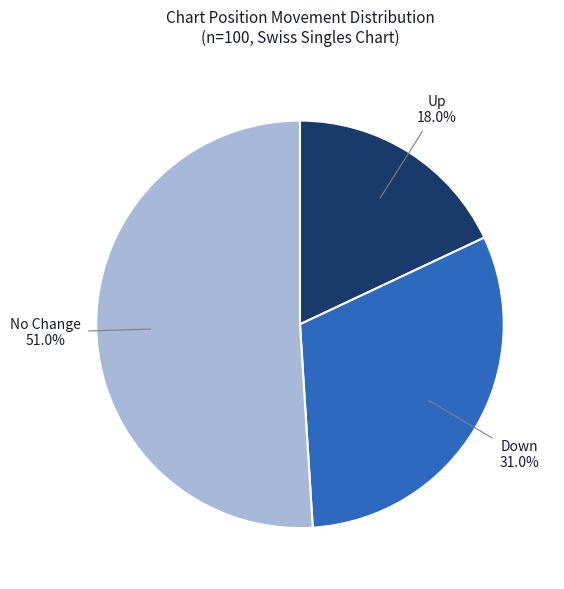

To the nearest percent, what is the average slice percentage?

33%